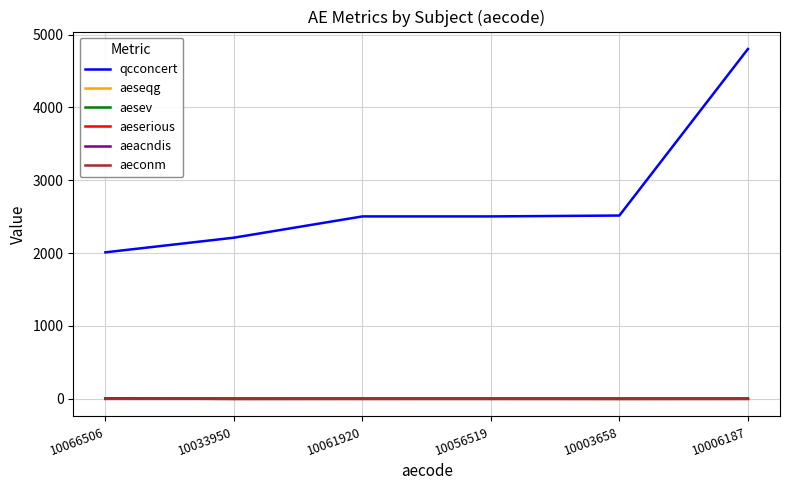

What position from the right is 10033950?

5